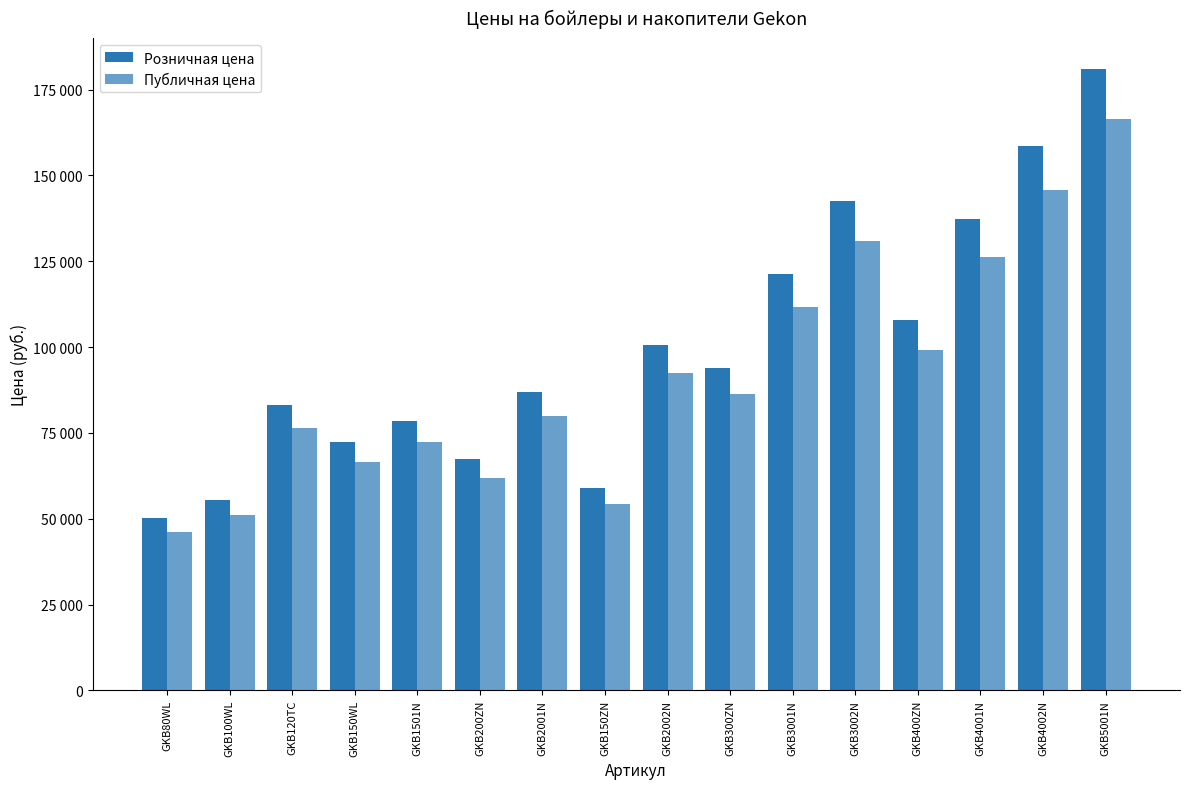

Reading left to right, what are all the values shown in this chart?

Розничная цена: 50270.5	55500.3	83159.2	72430.2	78481.3	67364.5	86815.9	58841.9	100570.3	93818.6	121300.4	142417.2	107843.6	137353.6	158470.4	180929.9
Публичная цена: 46248.9	51060.2	76506.4	66635.8	72202.8	61975.3	79870.6	54134.6	92524.7	86313.1	111596.3	131023.8	99216.1	126365.3	145792.8	166455.5